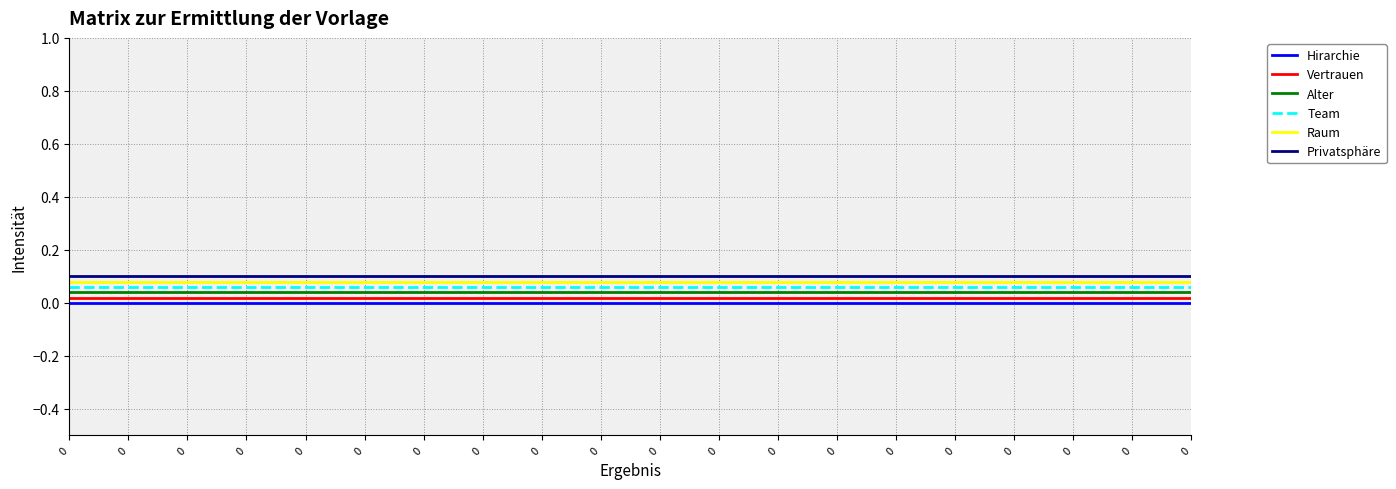

What are all the series names shown in the legend?

Hirarchie, Vertrauen, Alter, Team, Raum, Privatsphäre